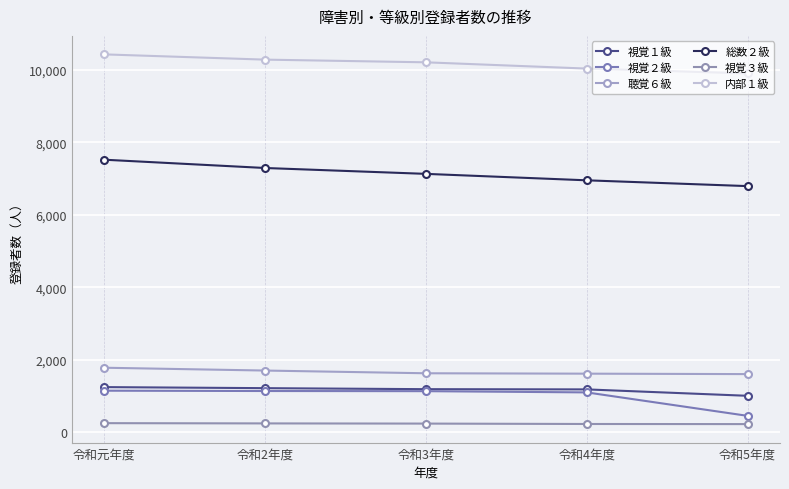

Read the 視覚３級 value at 令和5年度, to the nearest 5.

220